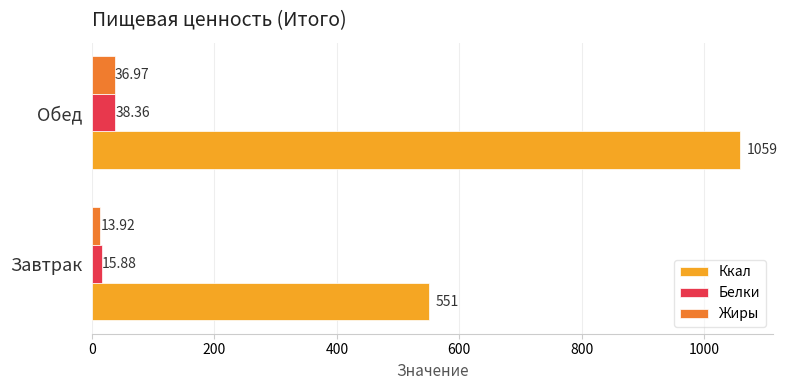

At which label is Жиры closest to 25?

Завтрак